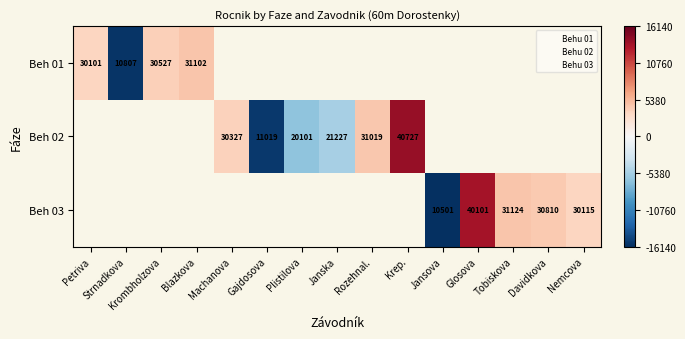

At which label is Beh 01 closest to -5686?

Petriva